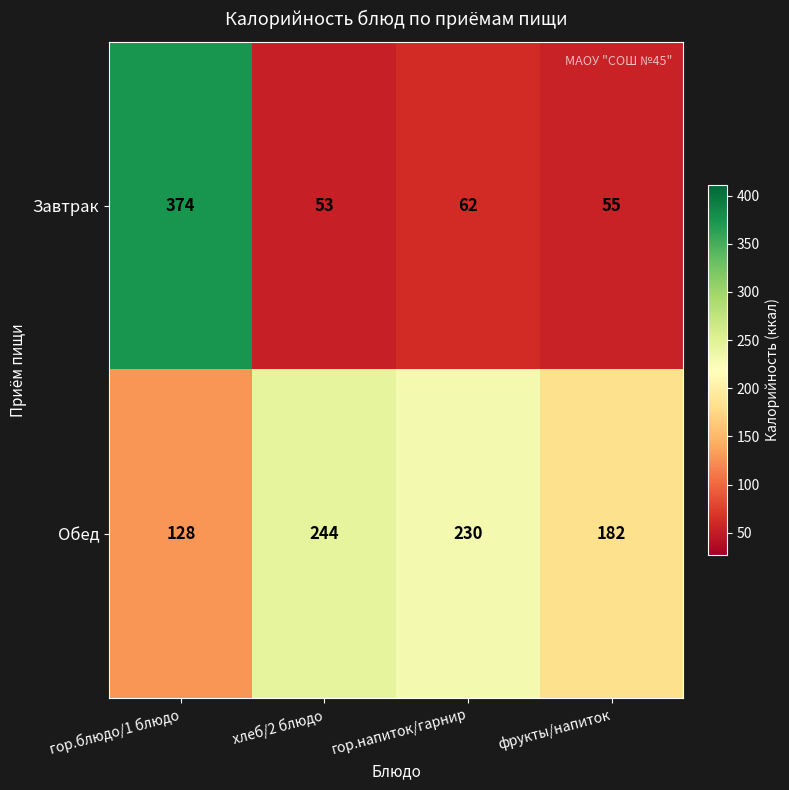

Count the number of categories in the chart.

4